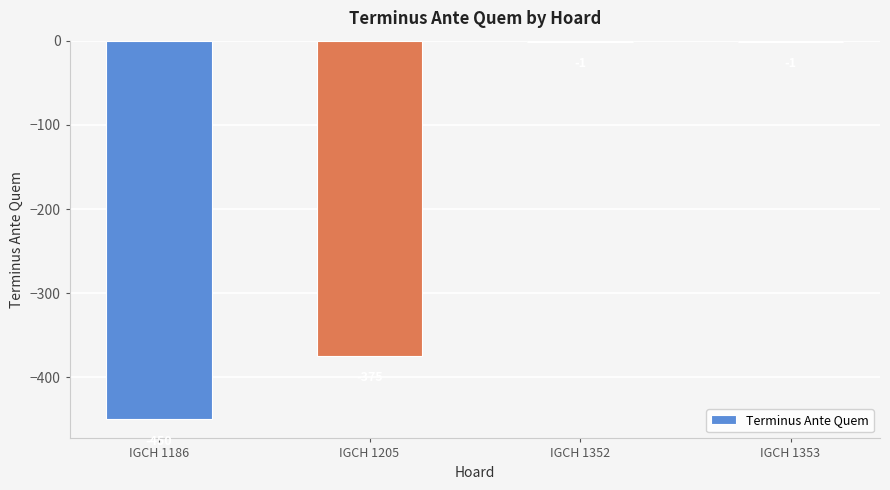

Reading left to right, what are all the values shown in this chart?

-450	-375	-1	-1